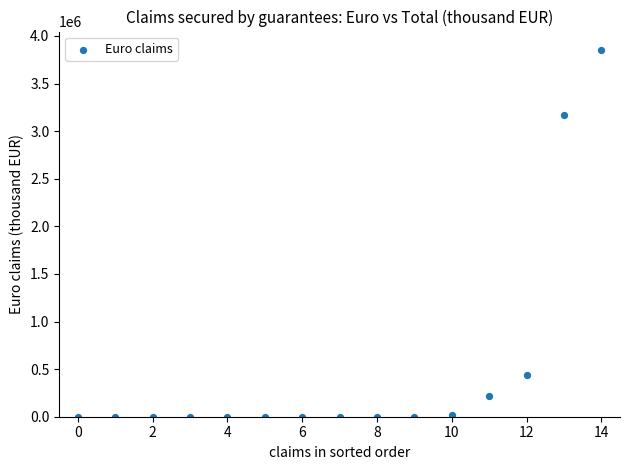

What is the range of Y values (max minus min)?

3853000